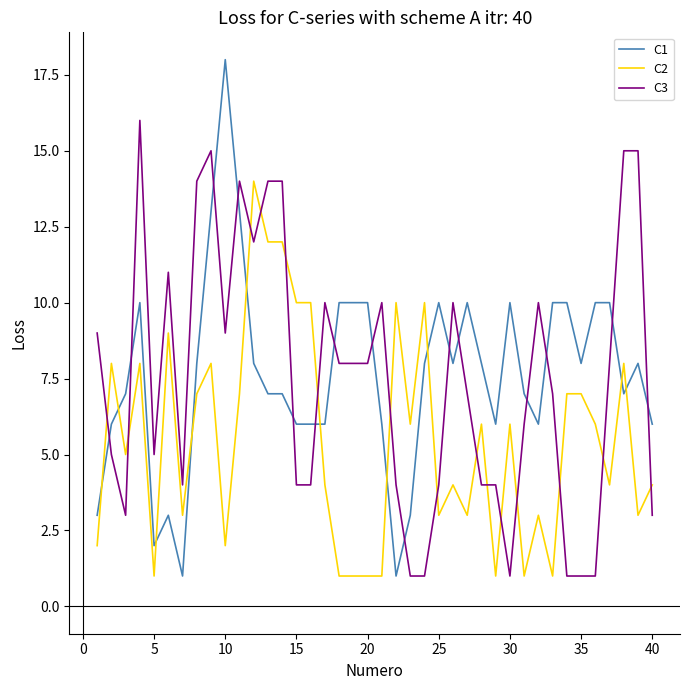

True or false: C3 has more than 0 interior local peaks.

True